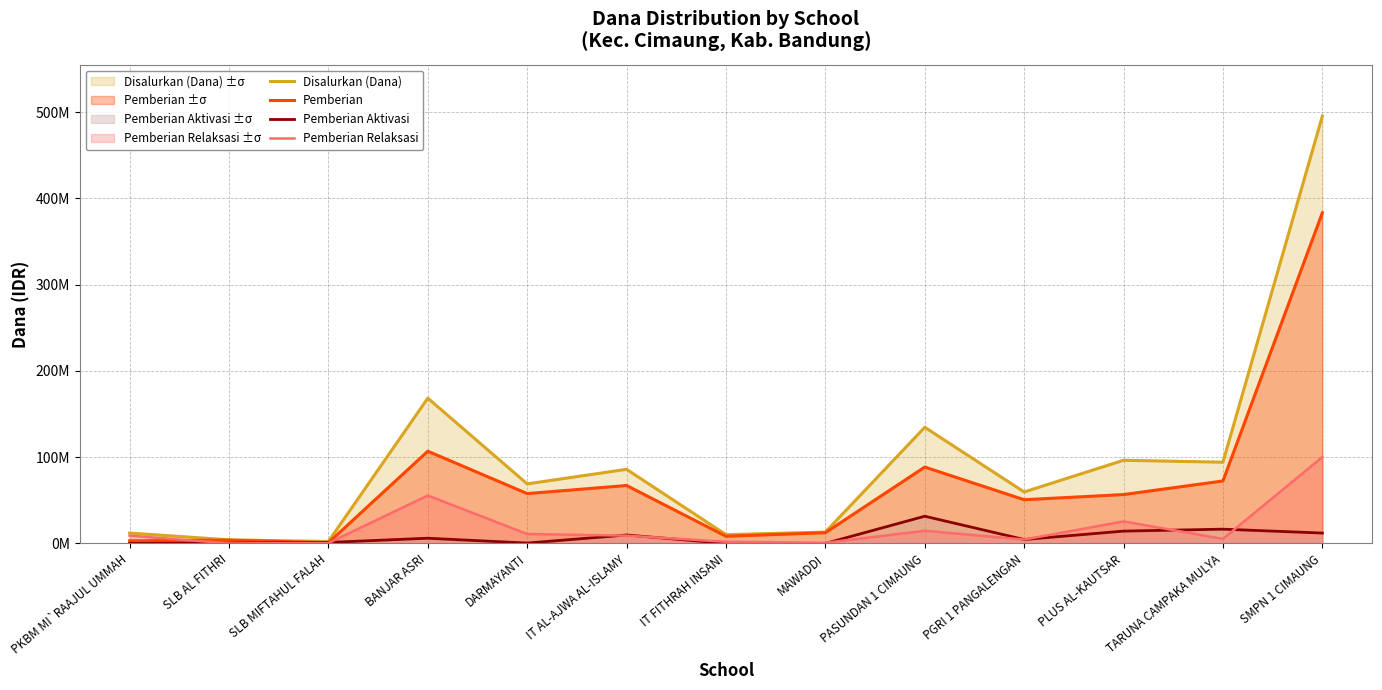

What is the highest value of the Pemberian Aktivasi series?

31500000